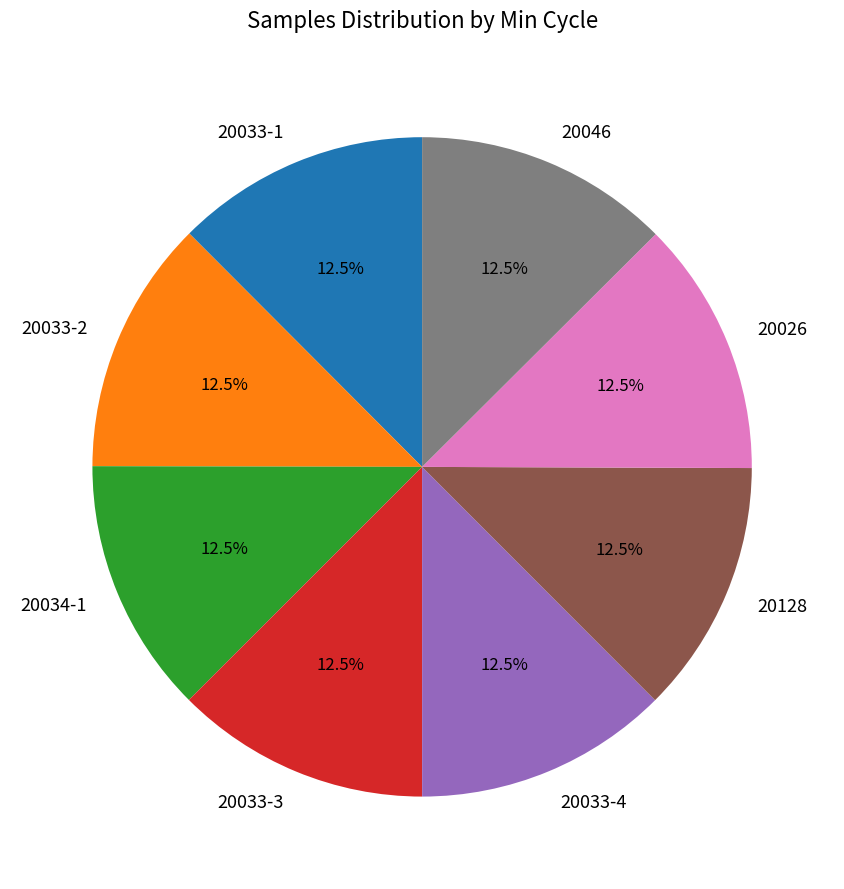

Approximately how many times larger is the value at 20026 compared to 20033-2?

1.0